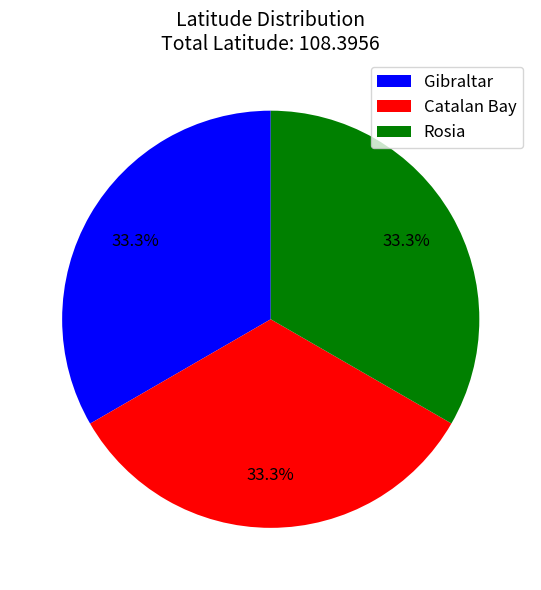

Is the sum of Gibraltar and Rosia greater than half?

Yes